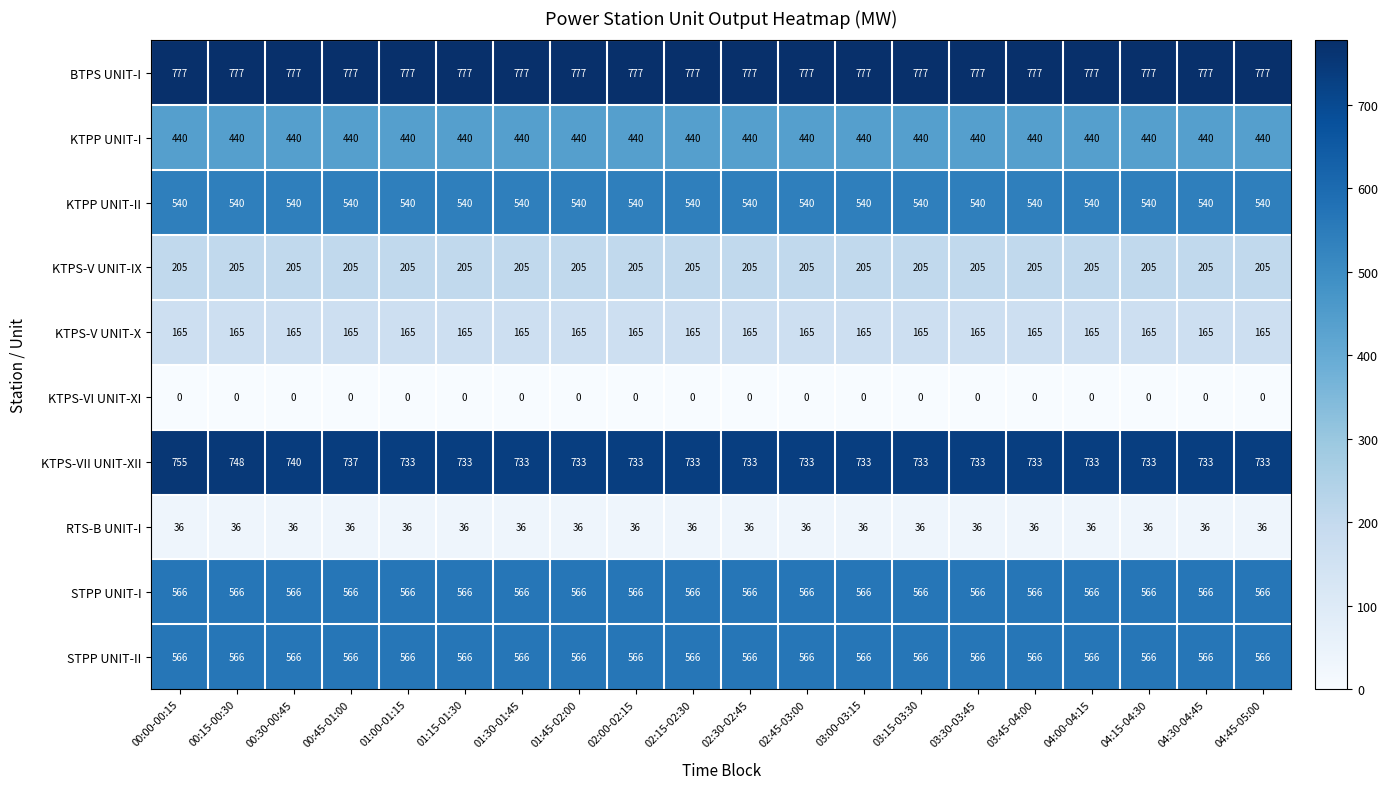

The value of KTPS-V UNIT-X at 00:15-00:30 is 165. True or false?

True